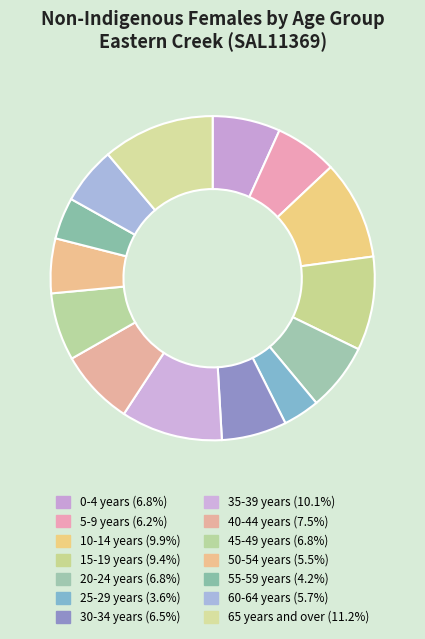

Is the sum of 5-9 years and 65 years and over greater than half?

No